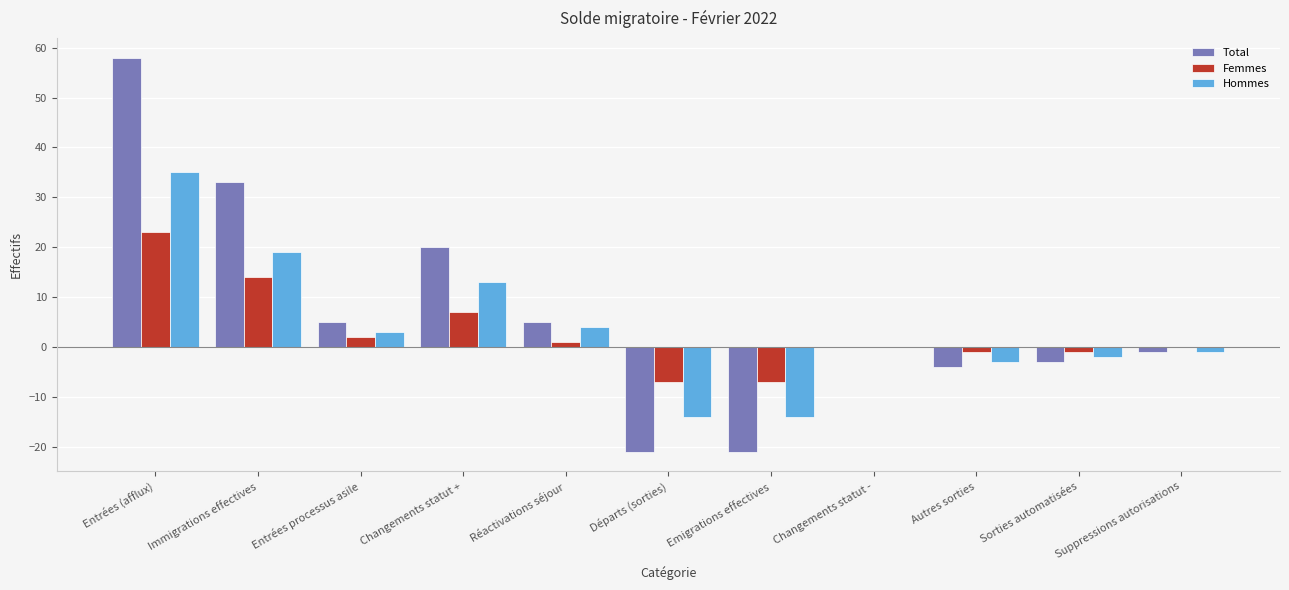

What is the total value across all series at Emigrations effectives?

-42